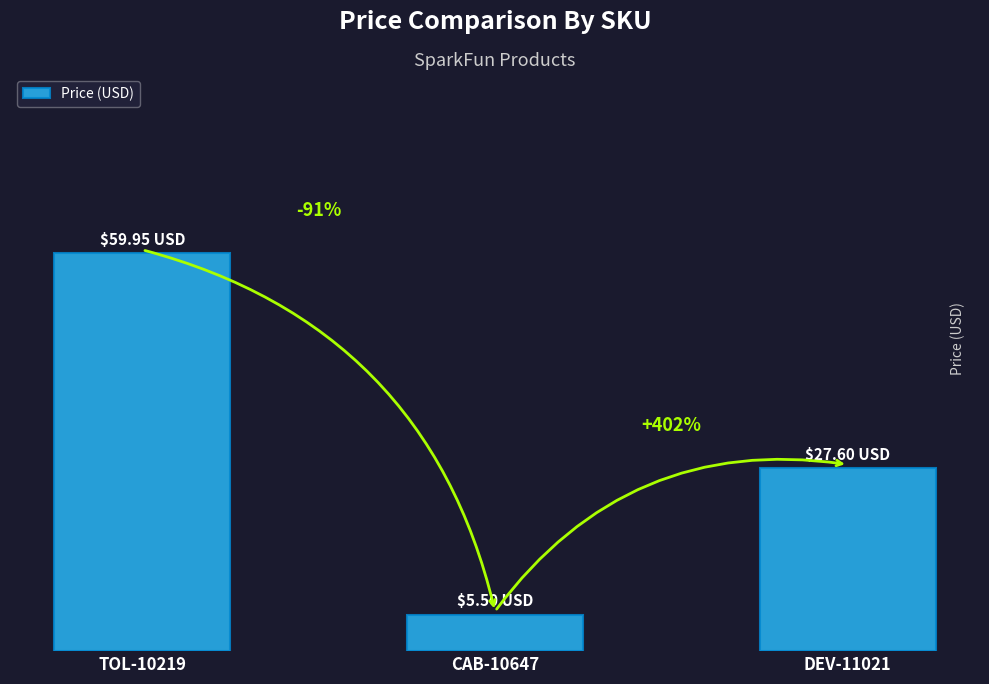

What is the difference between the values at CAB-10647 and DEV-11021?

22.1